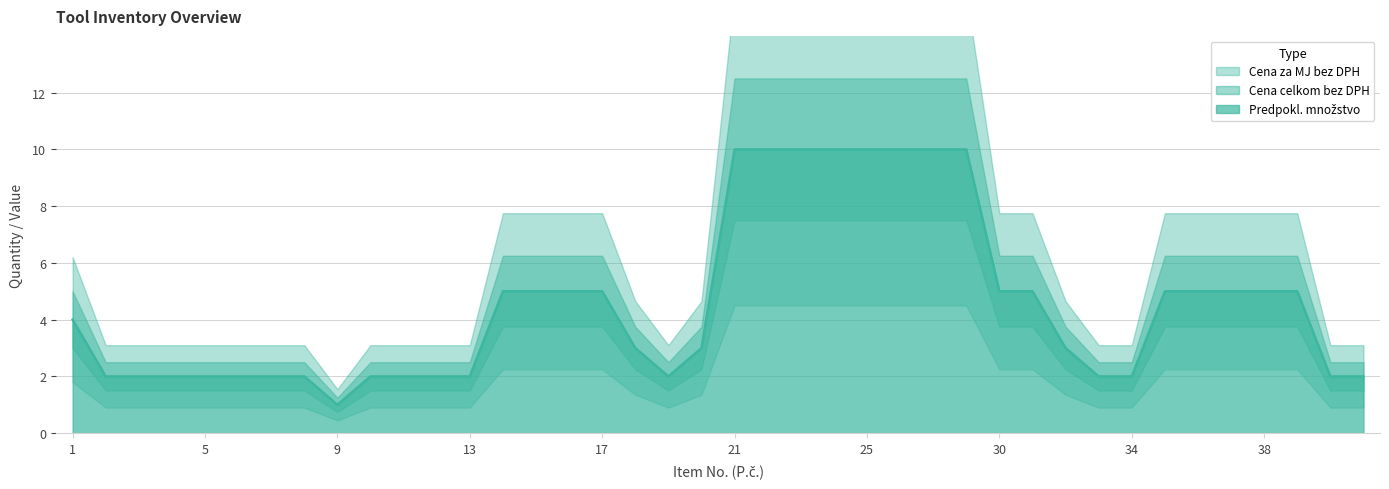

What is the difference between the highest and lowest values at 9?

1